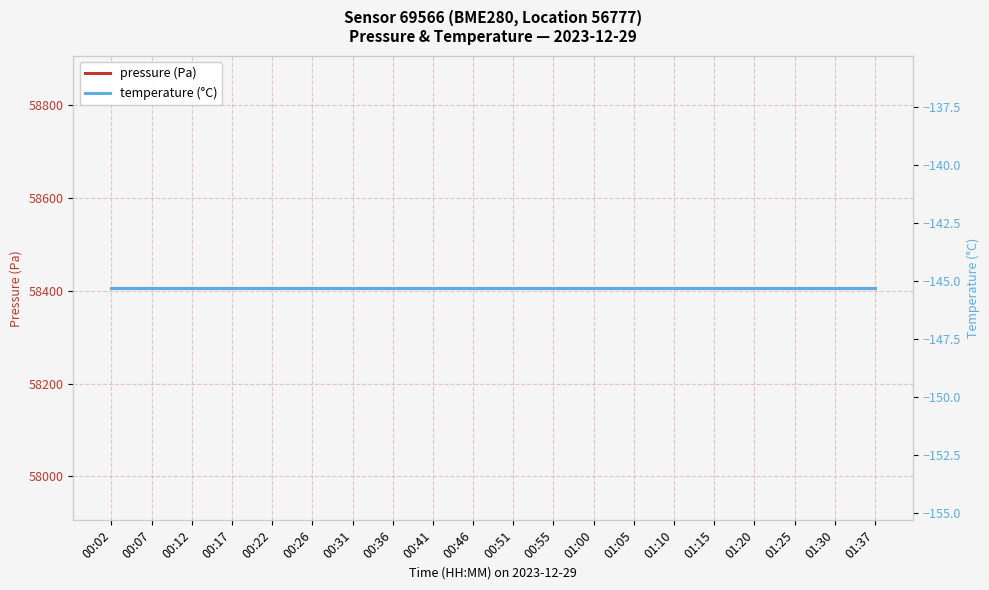

At which category is the sum across all series the highest?

00:02